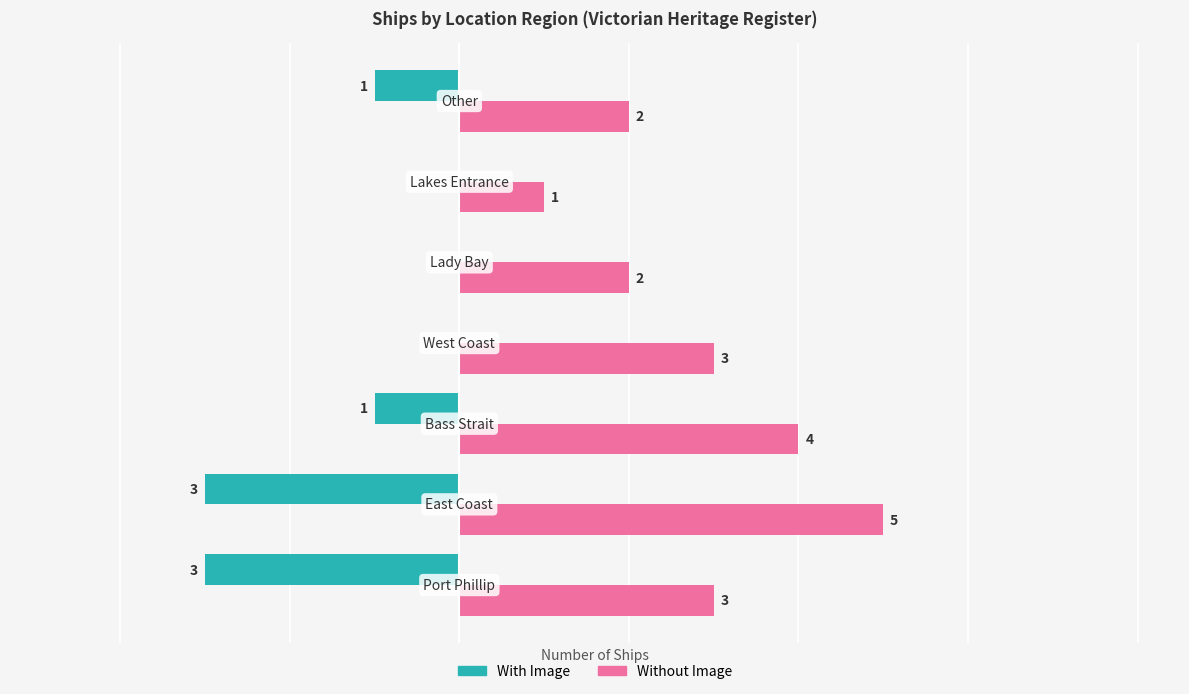

Which series has the largest total across all categories?

Without Image